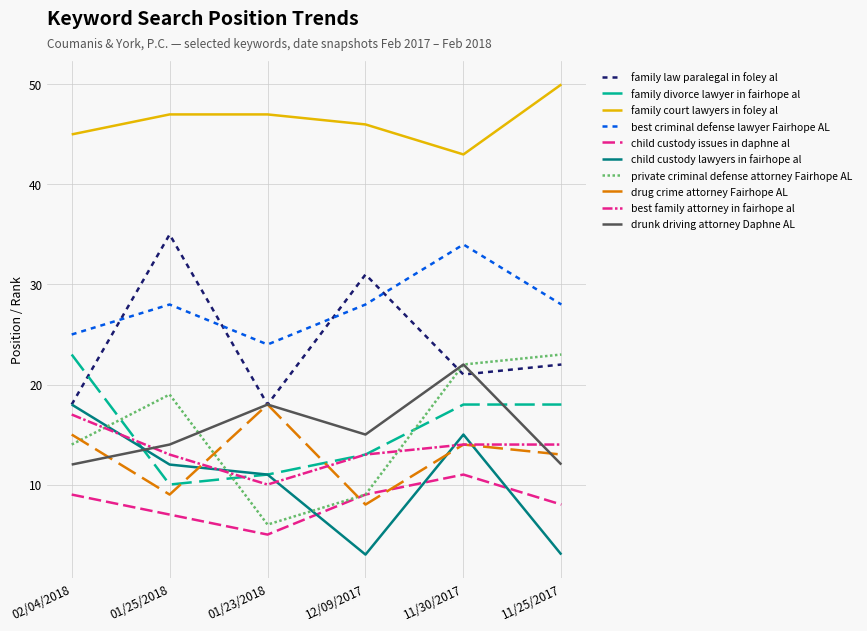

Does the chart have visible grid lines?

Yes